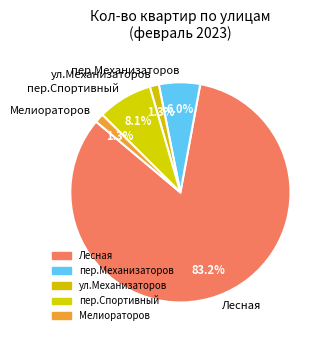

What portion of the pie excludes Мелиораторов?

98.7%